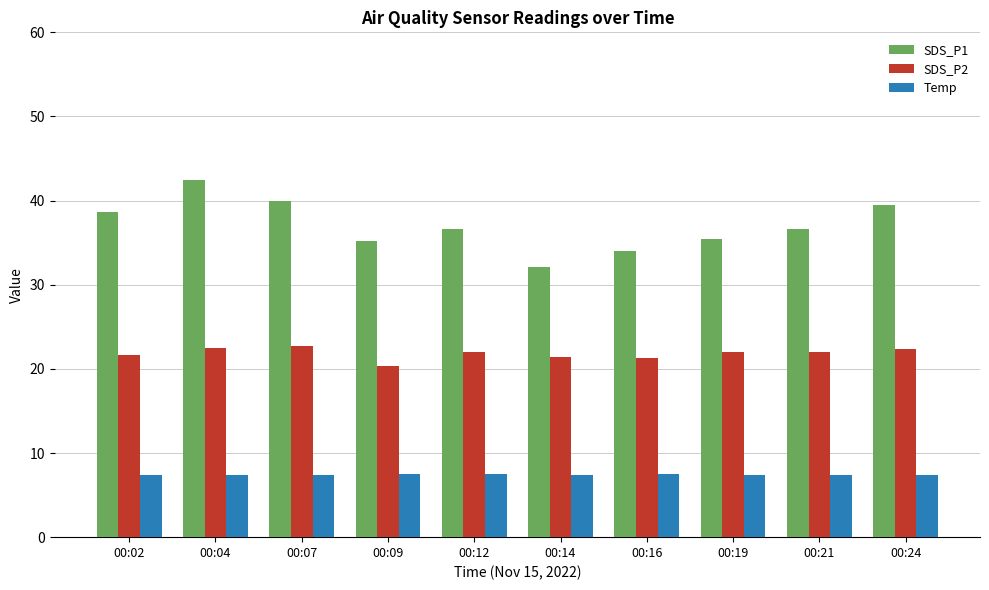

Which series has the widest spread of values?

SDS_P1